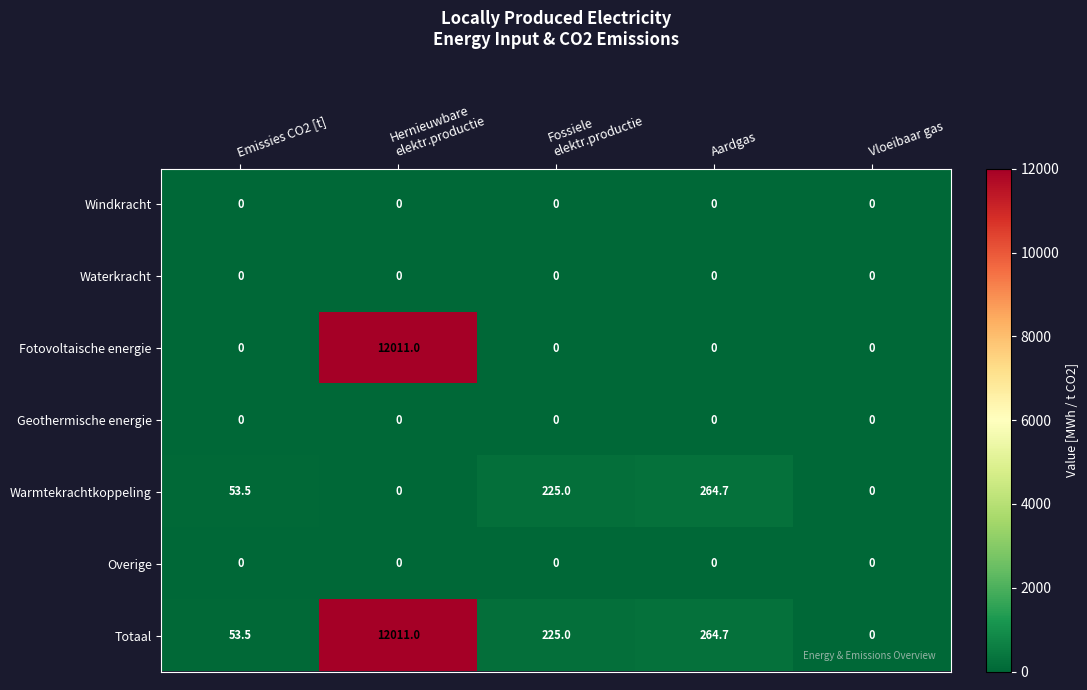

The Overige series shows 0.0 at Vloeibaar gas. True or false?

True